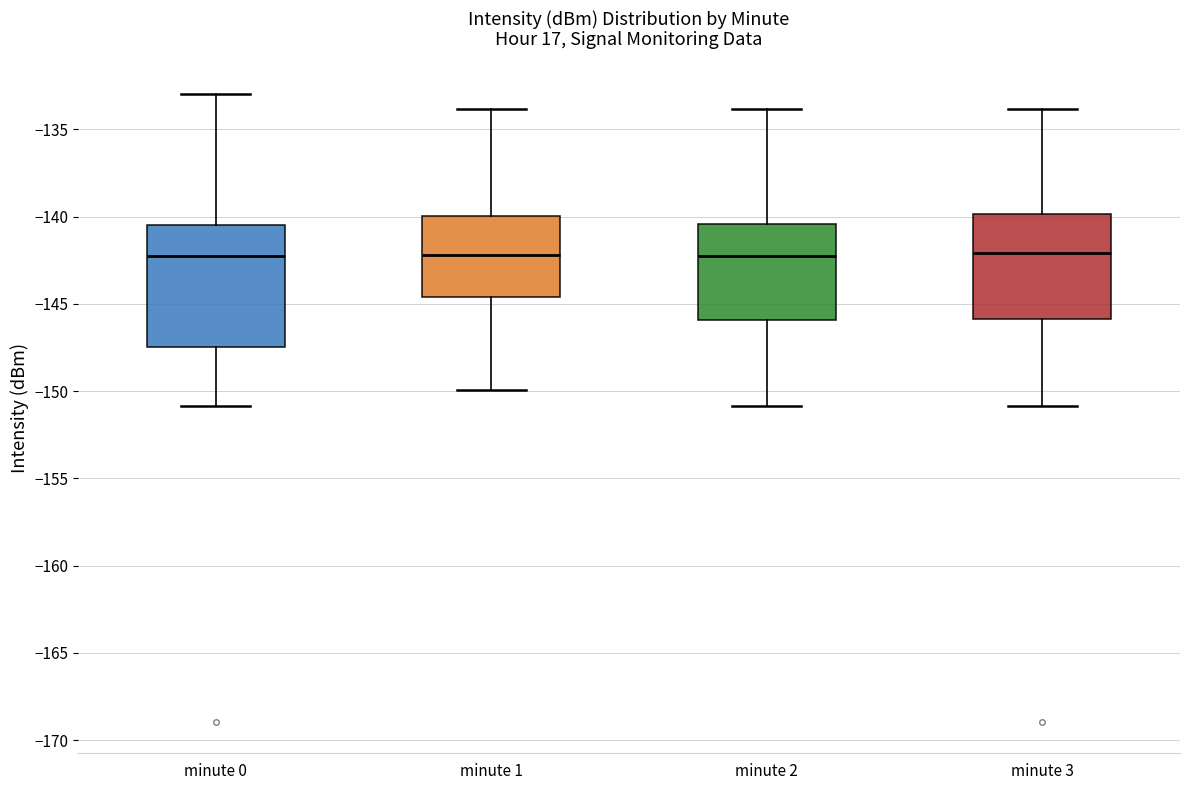

Reading left to right, read every box against the y-axis: the position of its median line, the range the box covers, and the ends of its whiskers. The values are not printed on the chart, so give them approximately, as read against the axis.

minute 0: median -142.5, box -147.5 to -140.5, whiskers -151.0 to -133.0
minute 1: median -142.0, box -144.5 to -140.0, whiskers -150.0 to -134.0
minute 2: median -142.0, box -146.0 to -140.5, whiskers -151.0 to -134.0
minute 3: median -142.0, box -146.0 to -140.0, whiskers -151.0 to -134.0